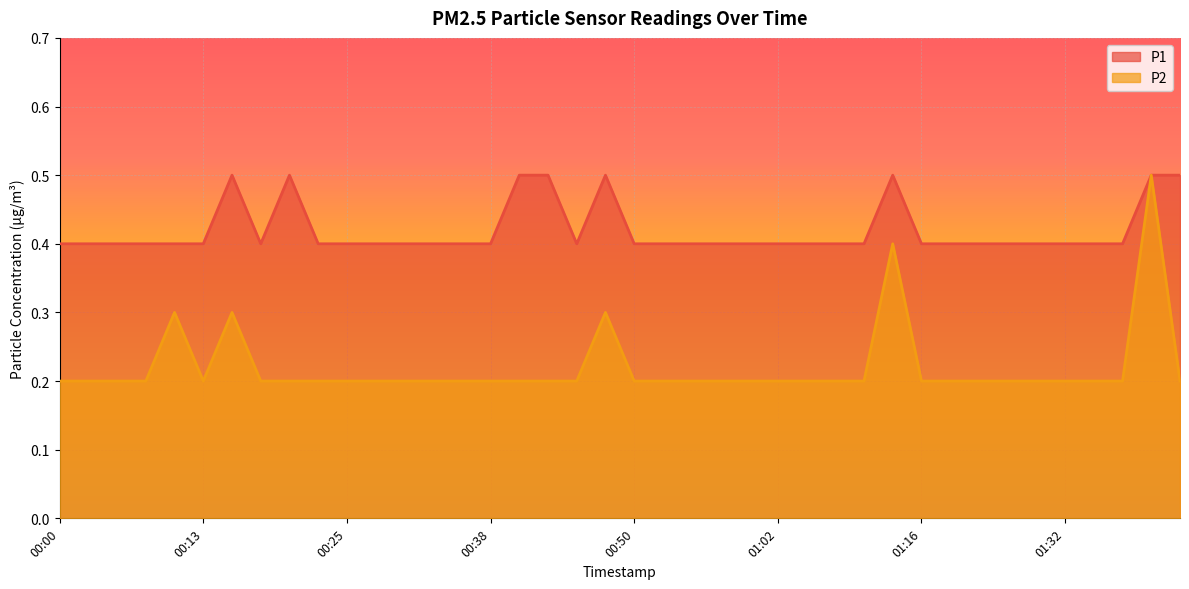

What is the label of the 21st point from the right?

00:48